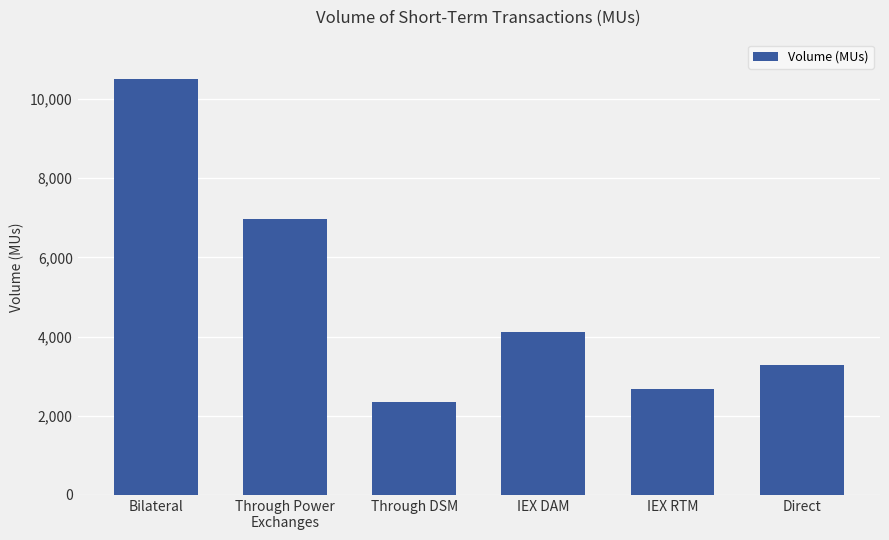

True or false: the data shows 2675.3 at IEX RTM.

True